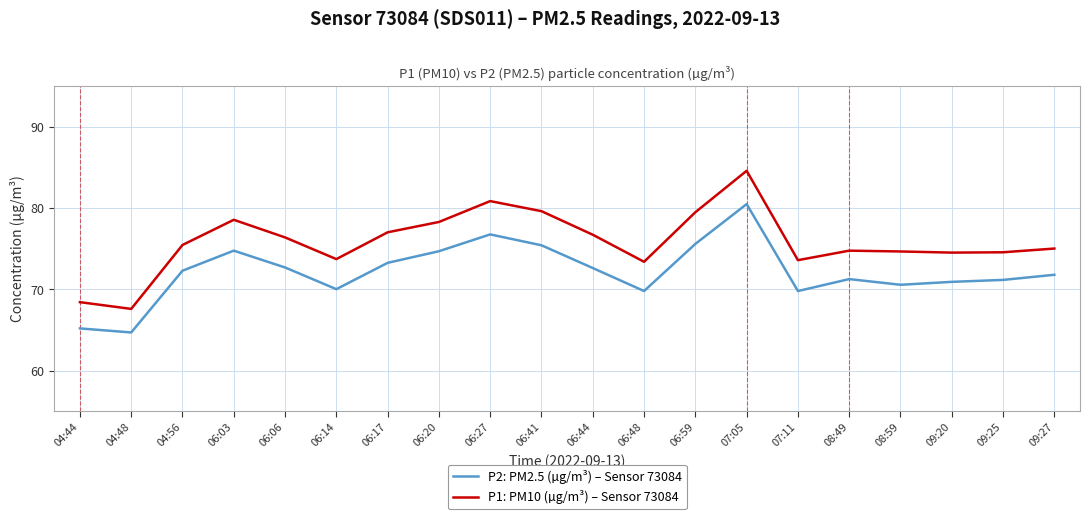

What value does the P1: PM10 (µg/m³) – Sensor 73084 series have at 06:41?

79.6